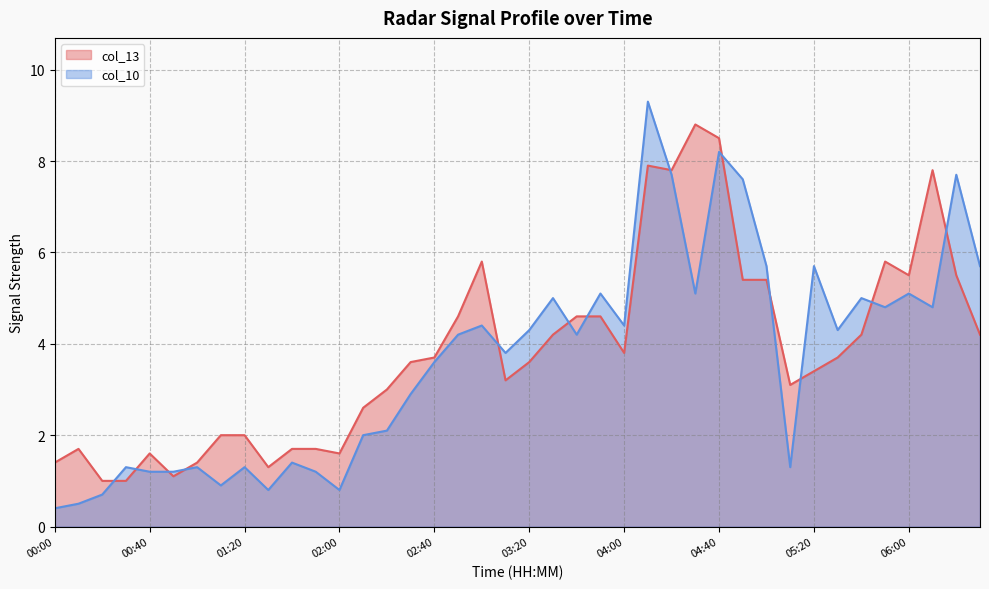

Rank the series by their maximum value, from lowest to highest.

col_13, col_10